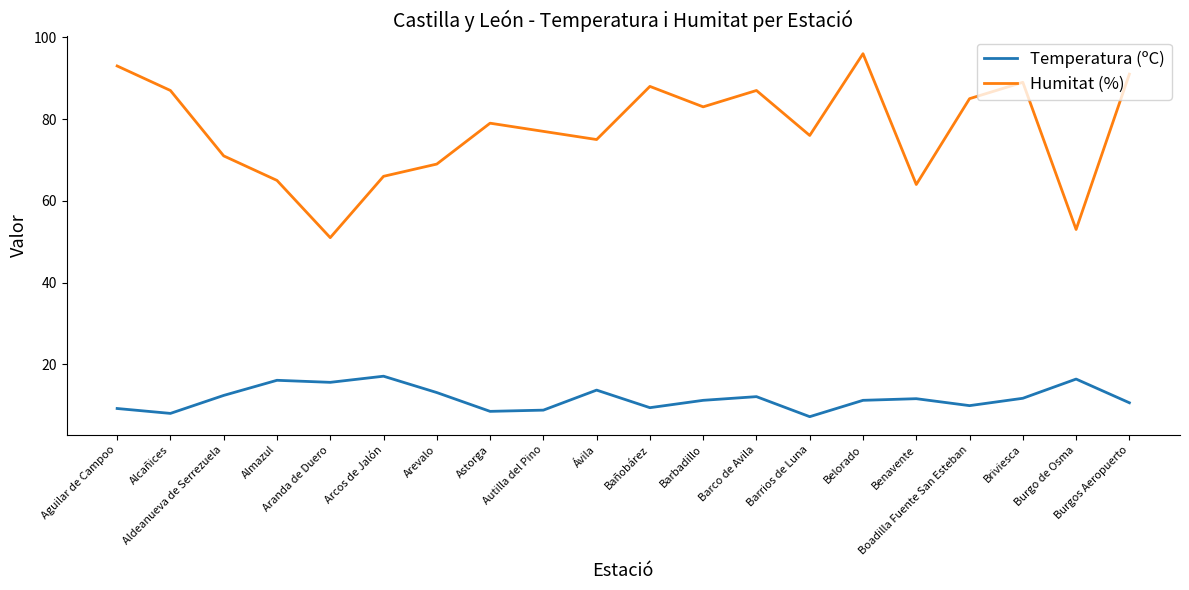

What is the difference between the highest and lowest values at Arevalo?

55.9